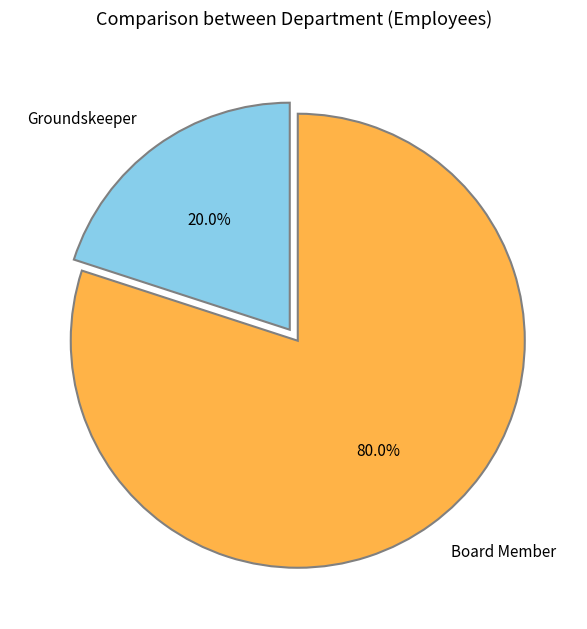

Combined, do Board Member and Groundskeeper account for over 50%?

Yes